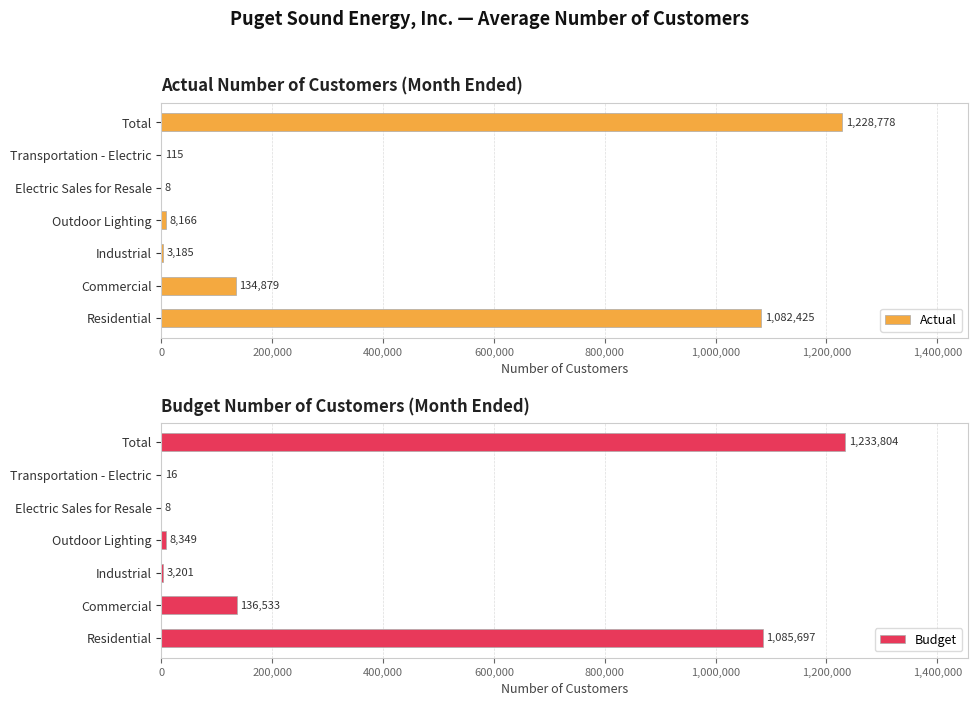

At how many categories does at least one series exceed 1125118?

1